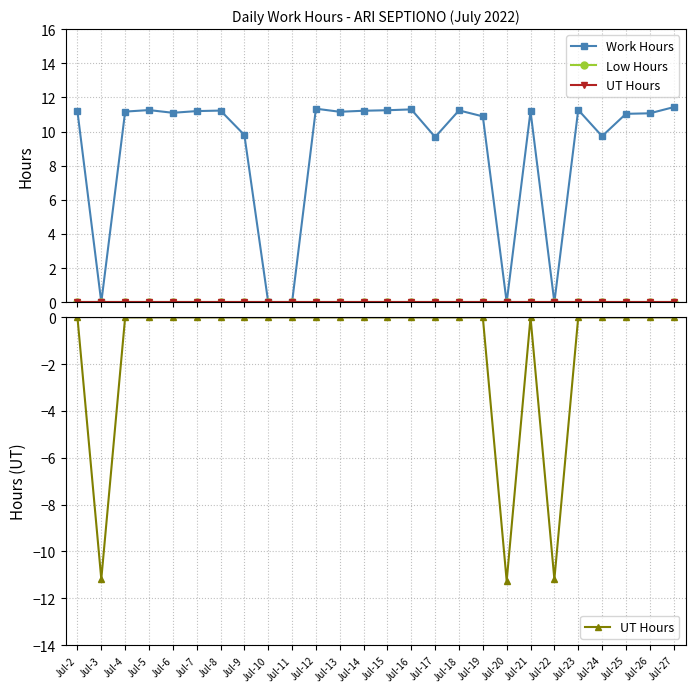

Between Jul-26 and Jul-4, which is larger?

Jul-4